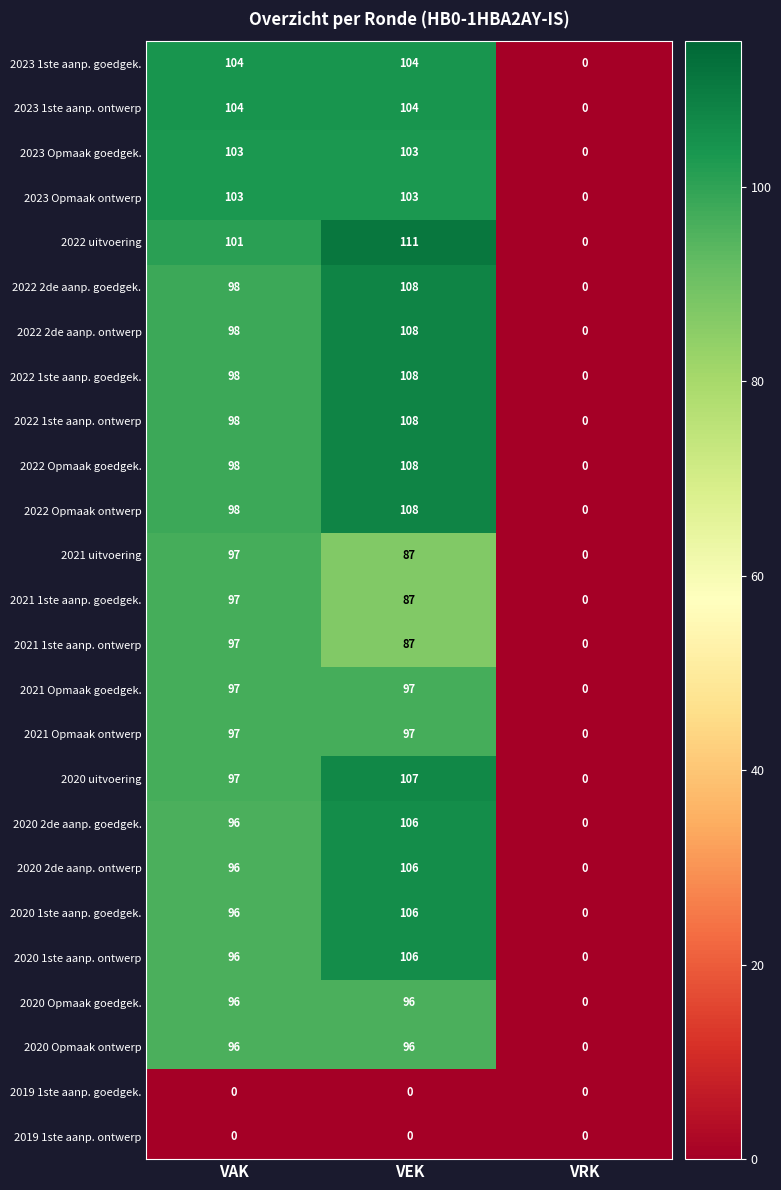

Is it true that 2020 2de aanp. ontwerp equals 96 at VAK?

True